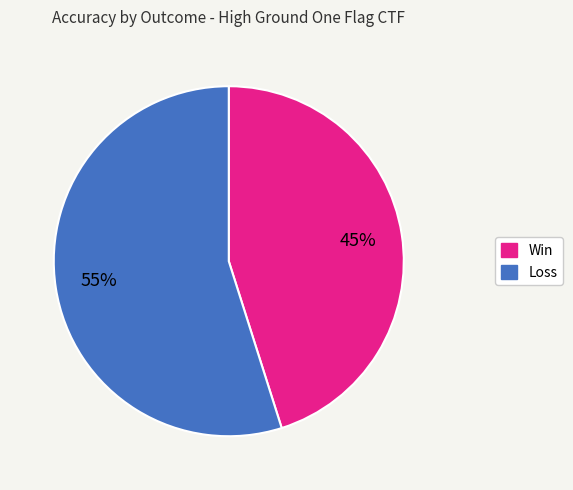

To the nearest percent, what is the average slice percentage?

50%